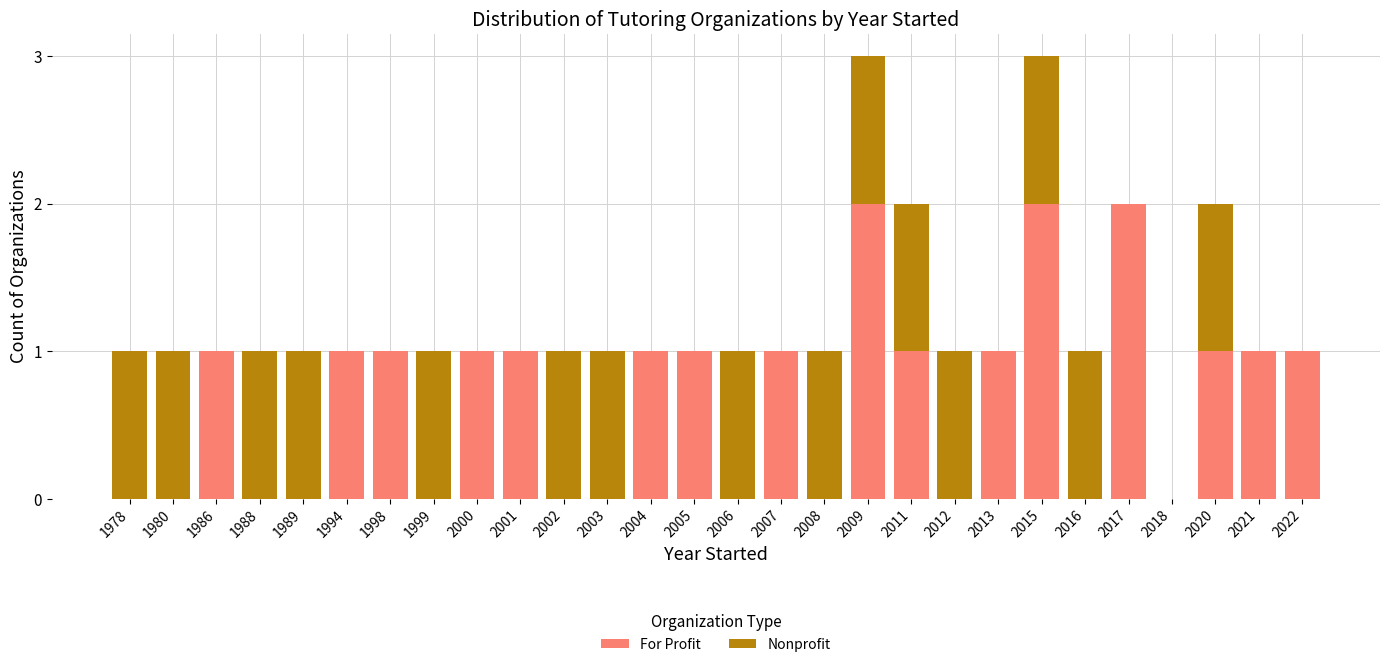

What is the sum of all For Profit values?

19